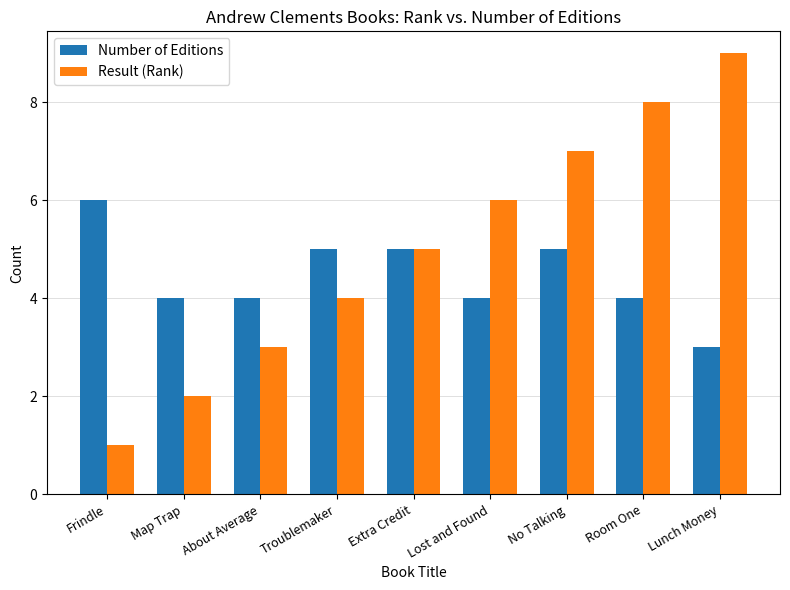

What is the spread (max minus min) of values at Lunch Money?

6